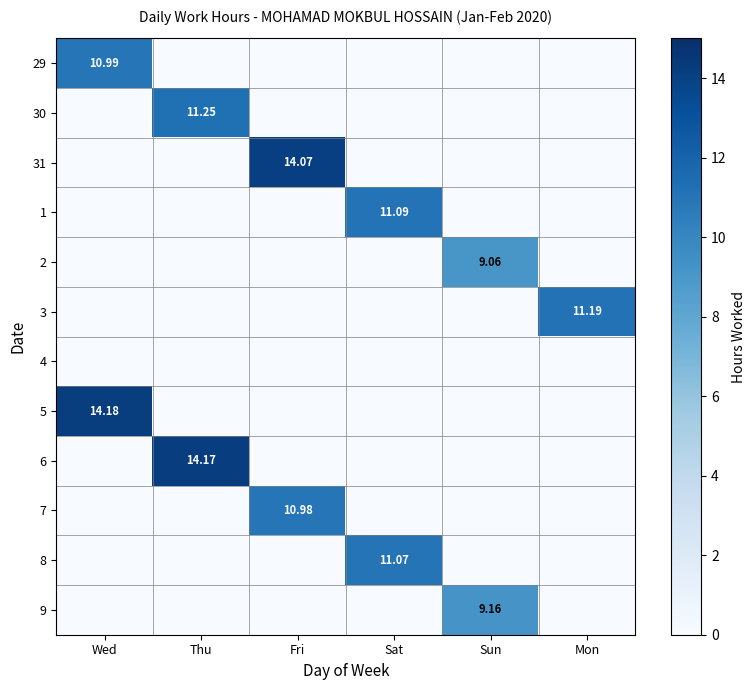

What is the spread (max minus min) of values at Fri?

14.1